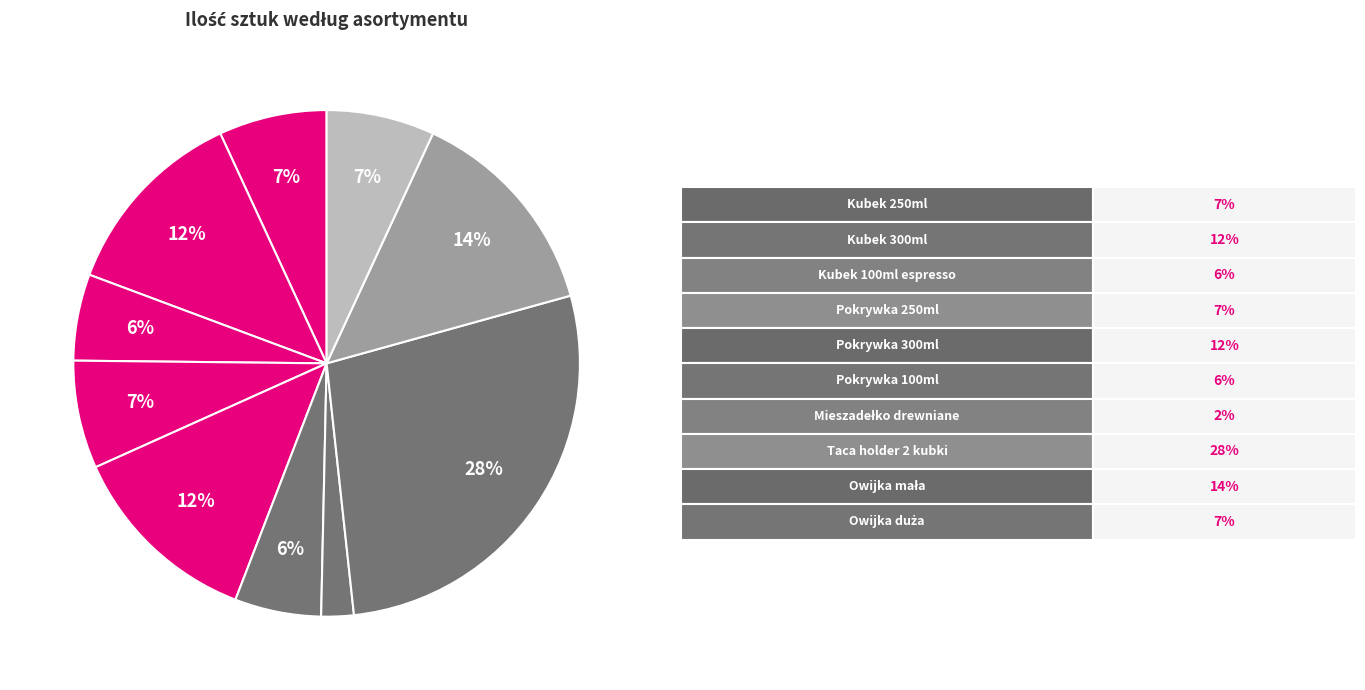

Count the number of slices in the pie.

10